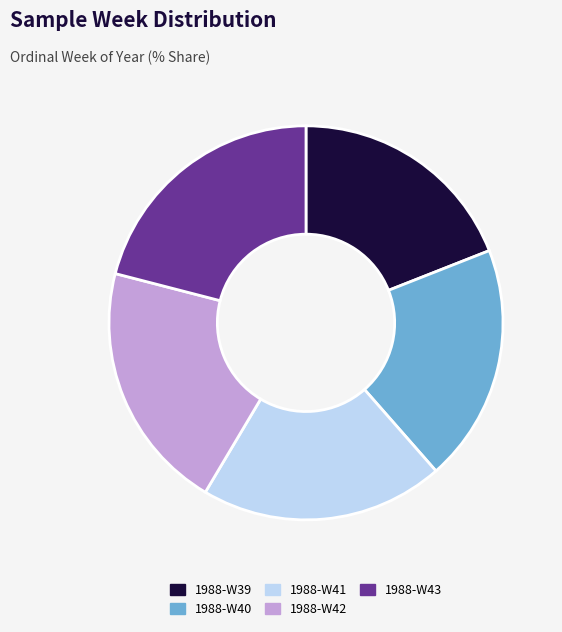

Combined, do 1988-W43 and 1988-W40 account for over 50%?

No